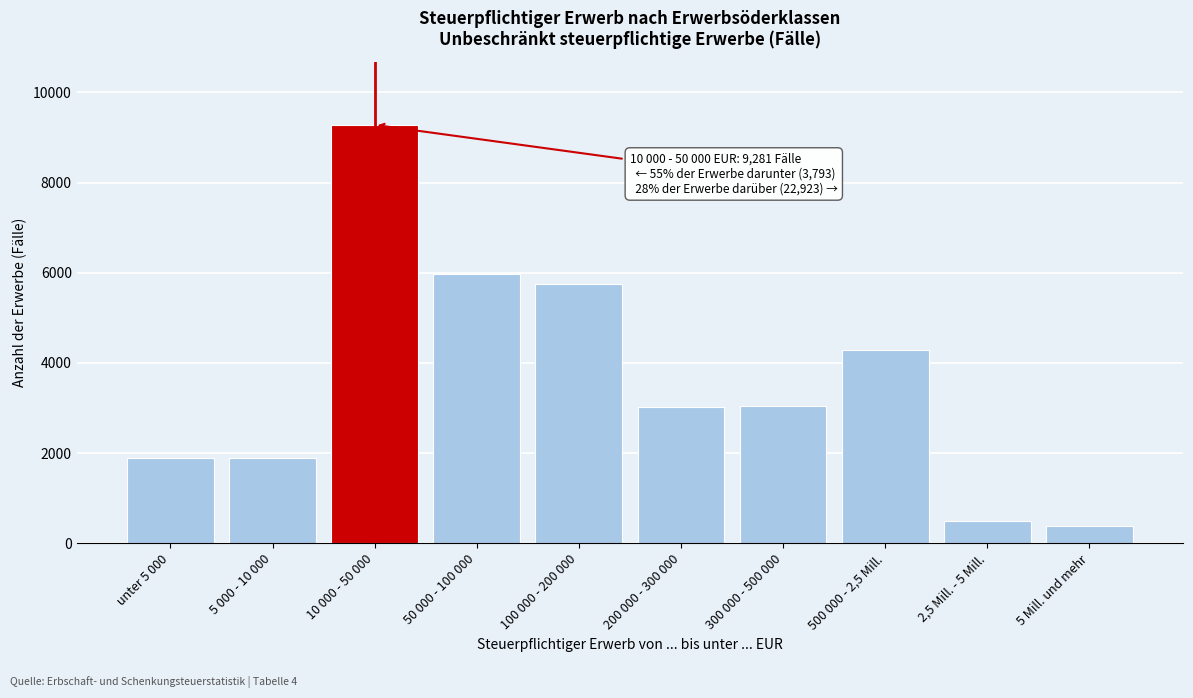

What is the smallest value displayed?

375